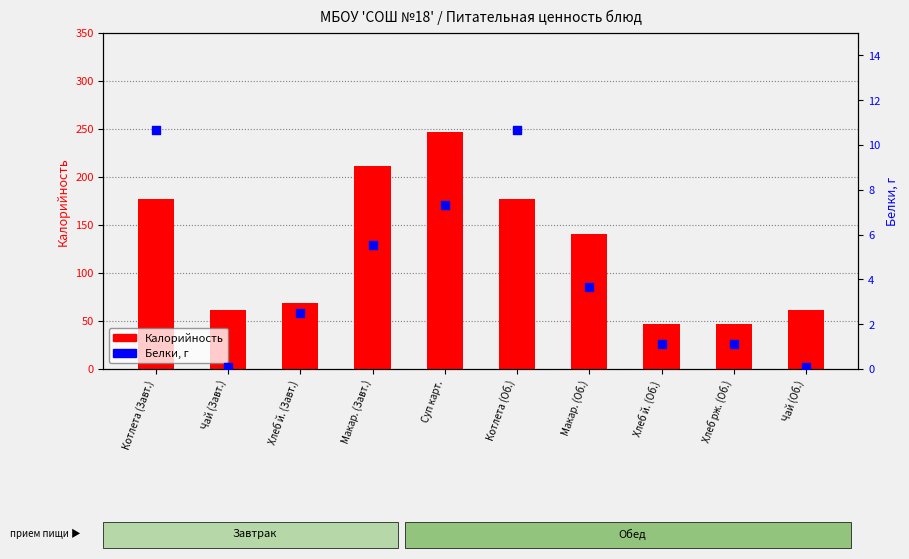

At how many categories does at least one series exceed 152?

4